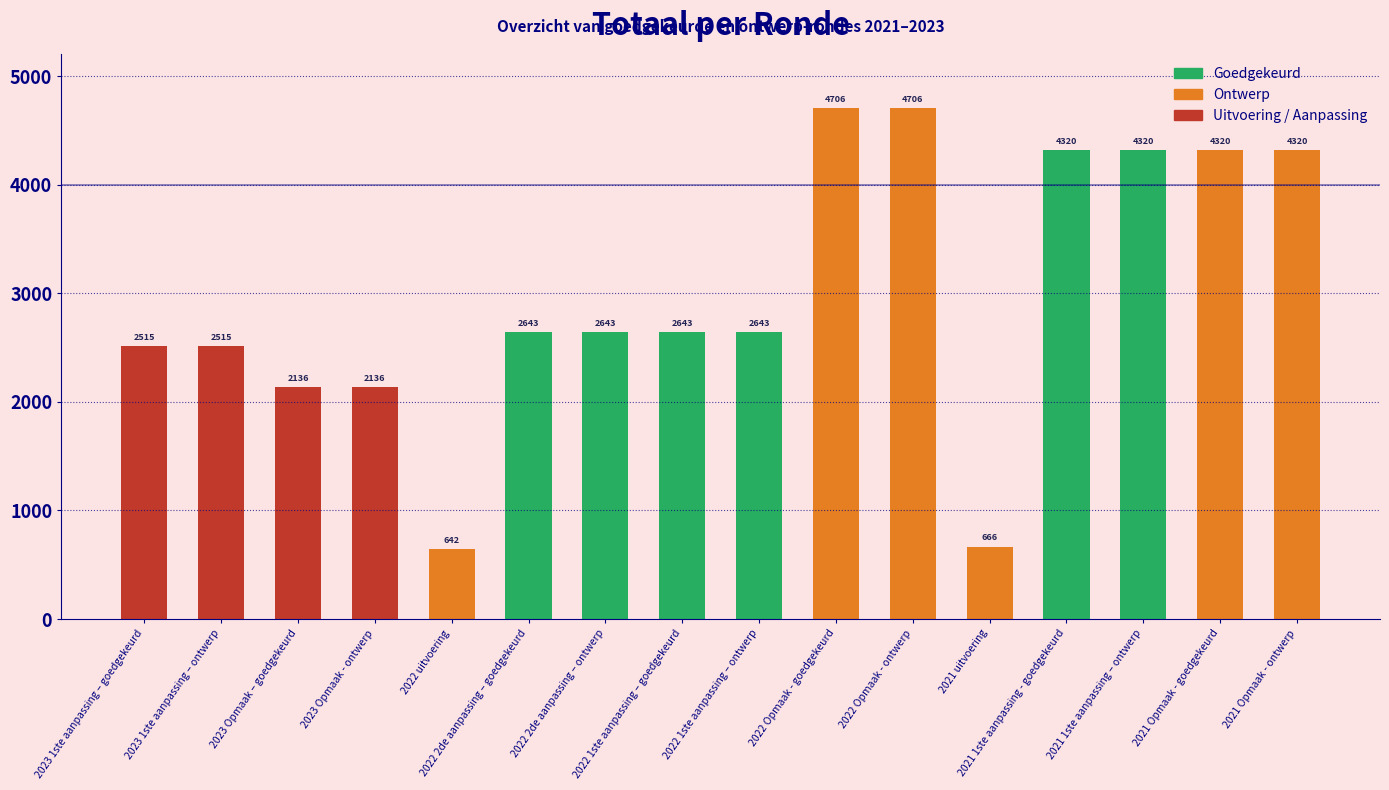

What is the label of the 16th bar from the left?

2021 Opmaak - ontwerp